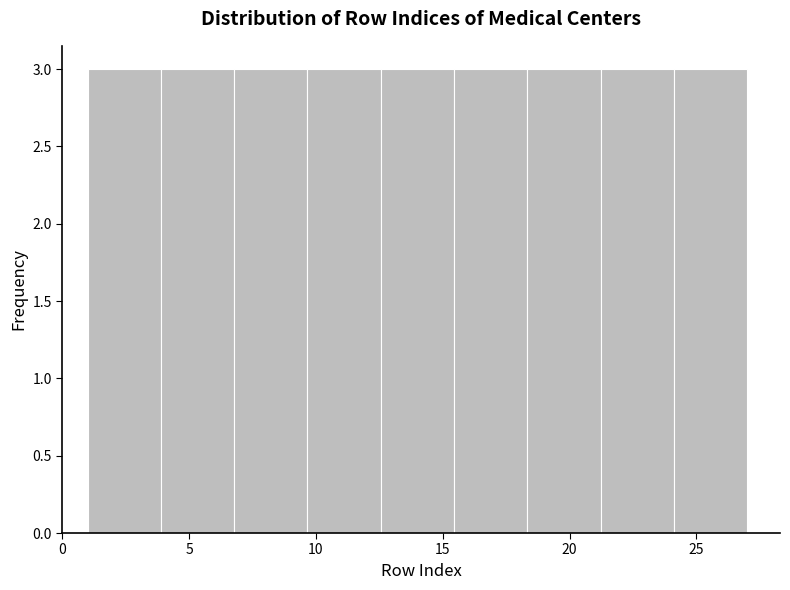

What is the height of the bar covering 7.0 to 9.5 on the x-axis? Neither the bar edges nor the heights are printed on the chart, so give them approximately, as read against the axes.

3